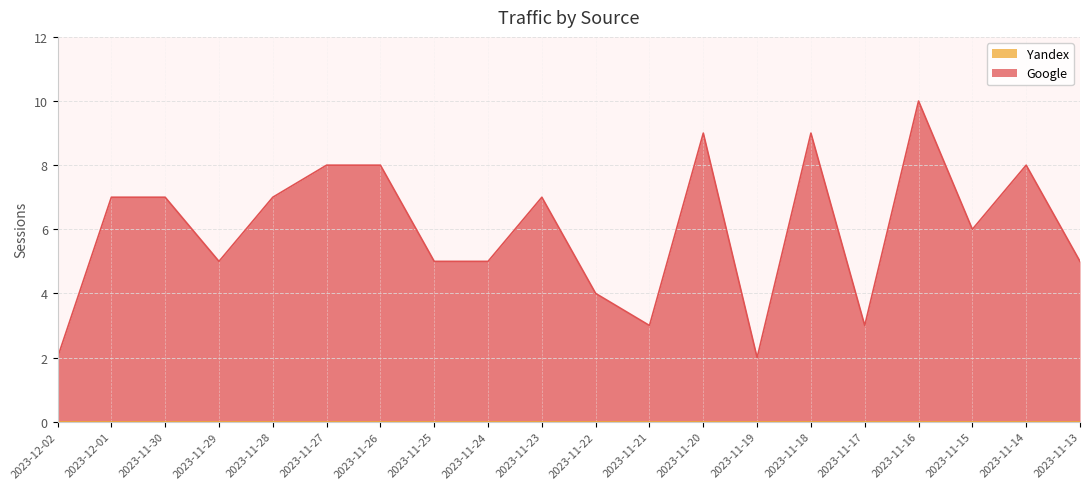

Rank the categories by value from highest to lowest.

2023-11-16, 2023-11-20, 2023-11-18, 2023-11-27, 2023-11-26, 2023-11-14, 2023-12-01, 2023-11-30, 2023-11-28, 2023-11-23, 2023-11-15, 2023-11-29, 2023-11-25, 2023-11-24, 2023-11-13, 2023-11-22, 2023-11-21, 2023-11-17, 2023-12-02, 2023-11-19